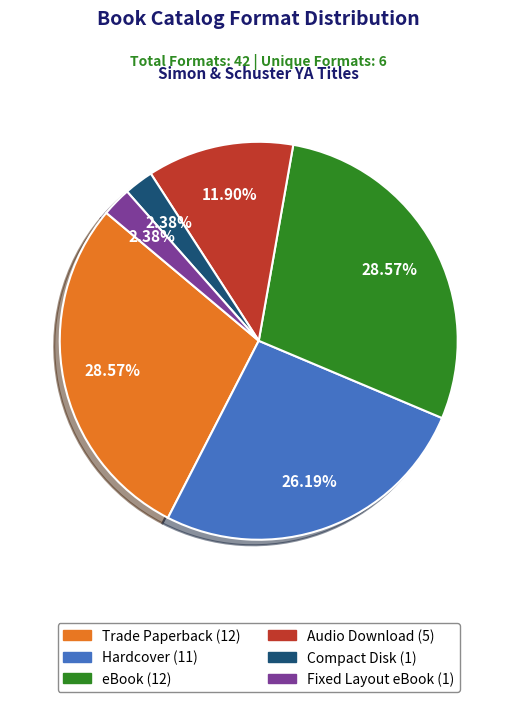

Do Audio Download and Compact Disk together represent more than half of the pie?

No